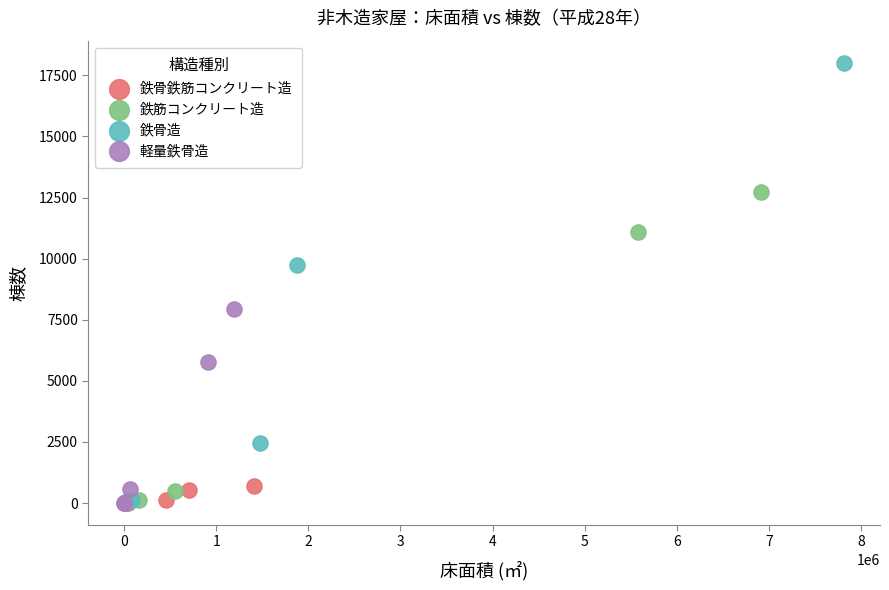

Which series contains the highest Y value?

鉄骨造